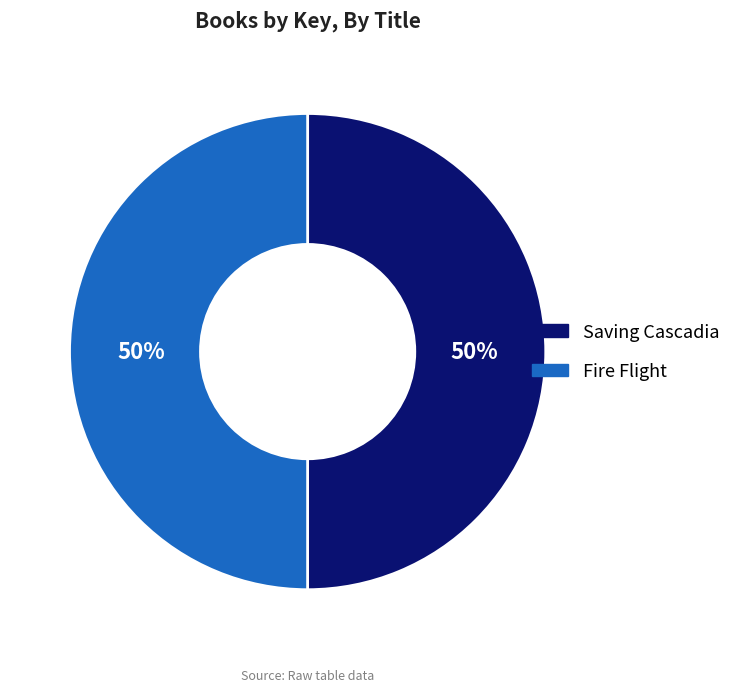

Approximately how many times larger is the value at Fire Flight compared to Saving Cascadia?

1.0